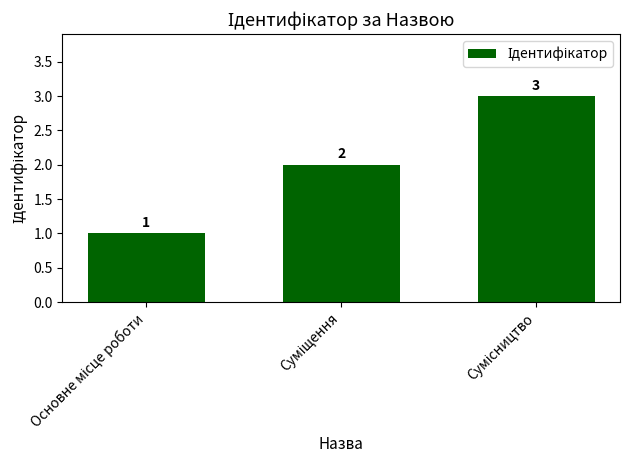

Count the values in the range 1 to 3.

3